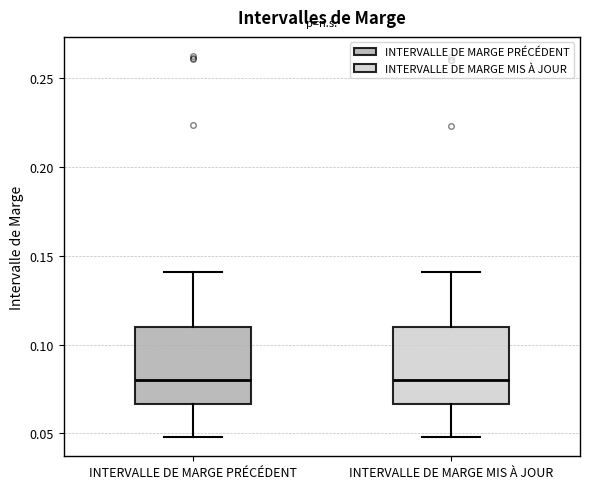

Where does the lower whisker of the box for INTERVALLE DE MARGE MIS À JOUR end on the y-axis? The values are not printed on the chart, so give them approximately, as read against the axis.

0.050